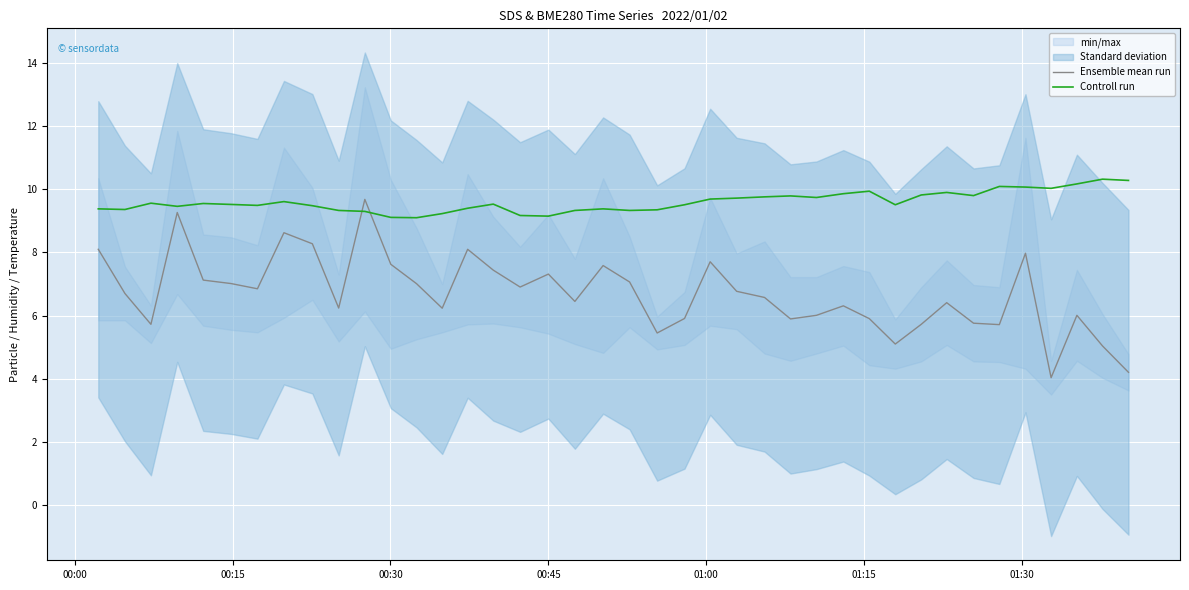

Reading left to right, what are all the values shown in this chart?

Ensemble mean run: 8.1	6.7	5.7	9.3	7.1	7.0	6.8	8.6	8.3	6.2	9.7	7.6	7.0	6.2	8.1	7.4	6.9	7.3	6.4	7.6	7.1	5.4	5.9	7.7	6.8	6.6	5.9	6.0	6.3	5.9	5.1	5.7	6.4	5.8	5.7	8.0	4.0	6.0	5.0	4.2
Controll run: 9.4	9.4	9.6	9.5	9.6	9.5	9.5	9.6	9.5	9.3	9.3	9.1	9.1	9.2	9.4	9.5	9.2	9.2	9.3	9.4	9.3	9.3	9.5	9.7	9.7	9.8	9.8	9.7	9.9	9.9	9.5	9.8	9.9	9.8	10.1	10.1	10.0	10.2	10.3	10.3